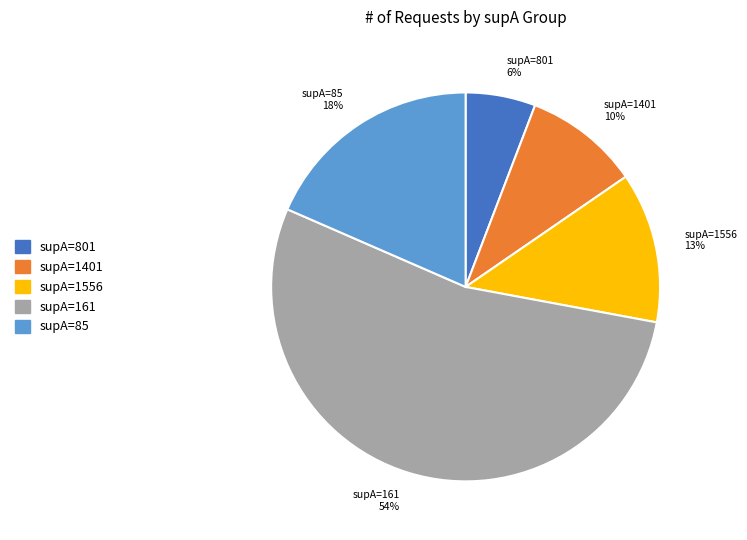

Is the sum of supA=1401 and supA=85 greater than half?

No